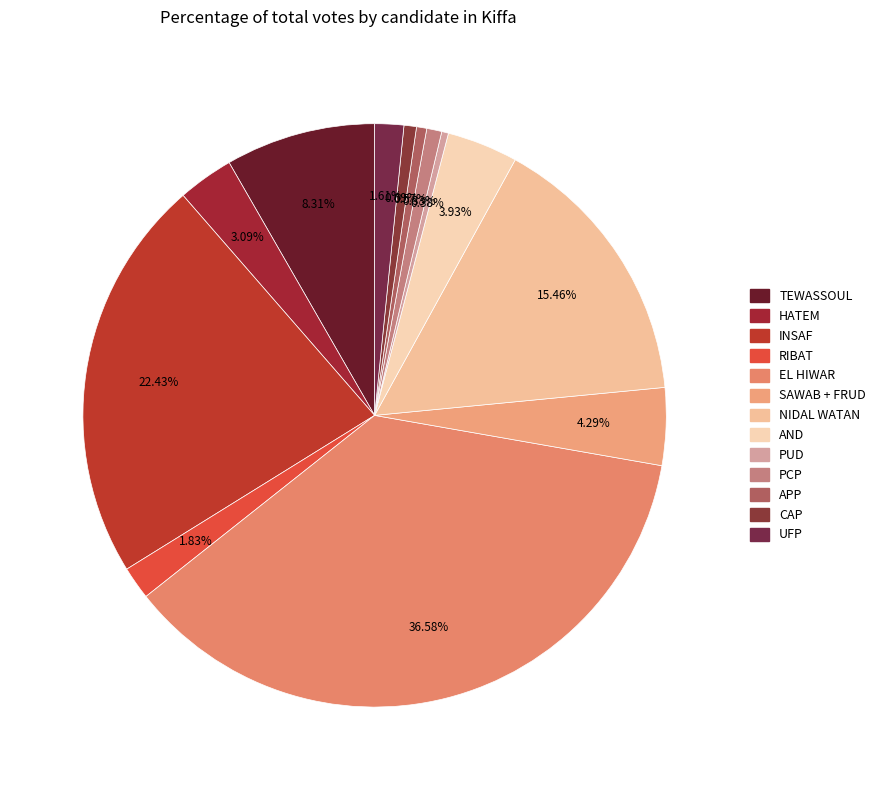

What is the smallest slice in the pie chart?

PUD